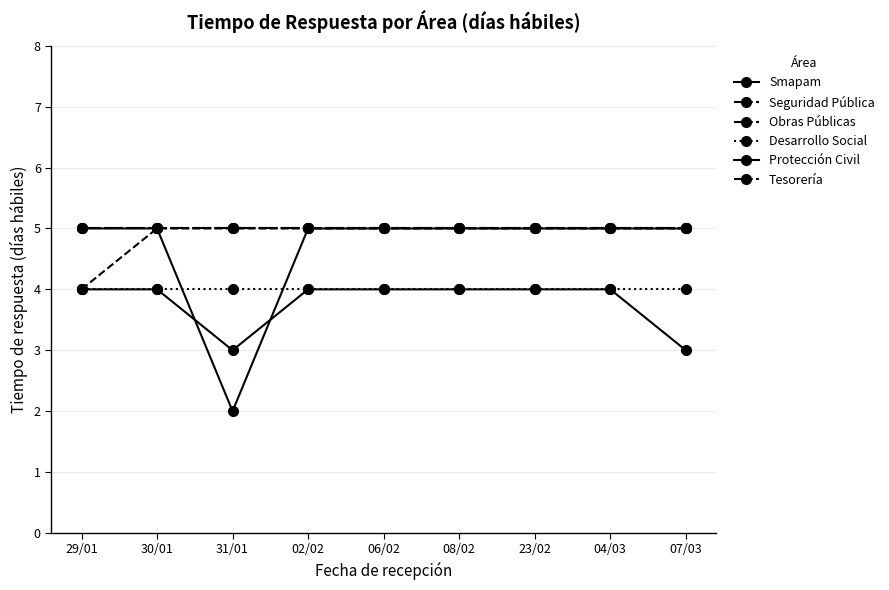

At how many categories does at least one series exceed 3?

9